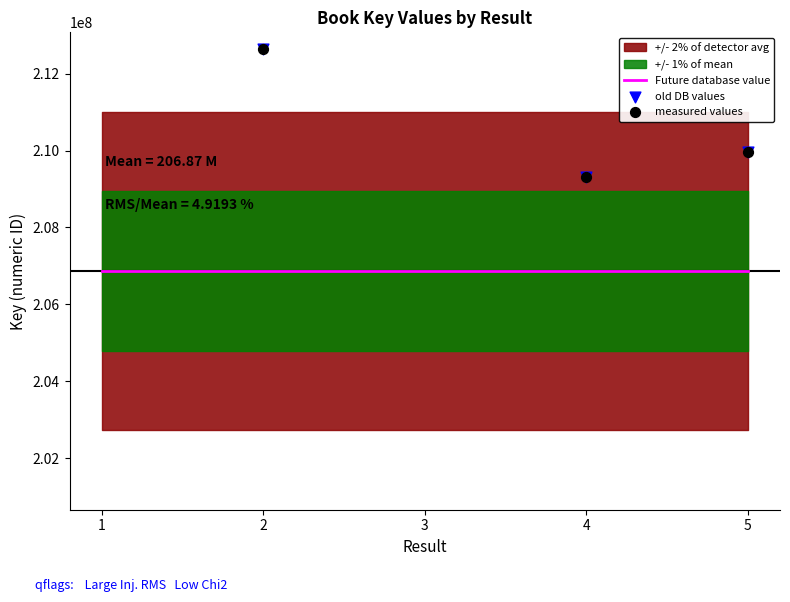

At how many categories does at least one series exceed 192513259?

5